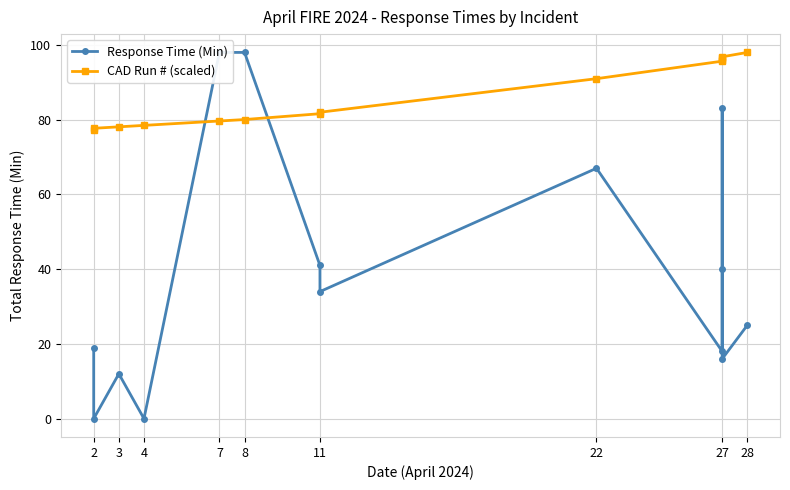

How many times do Response Time (Min) and CAD Run # (scaled) cross each other?

2